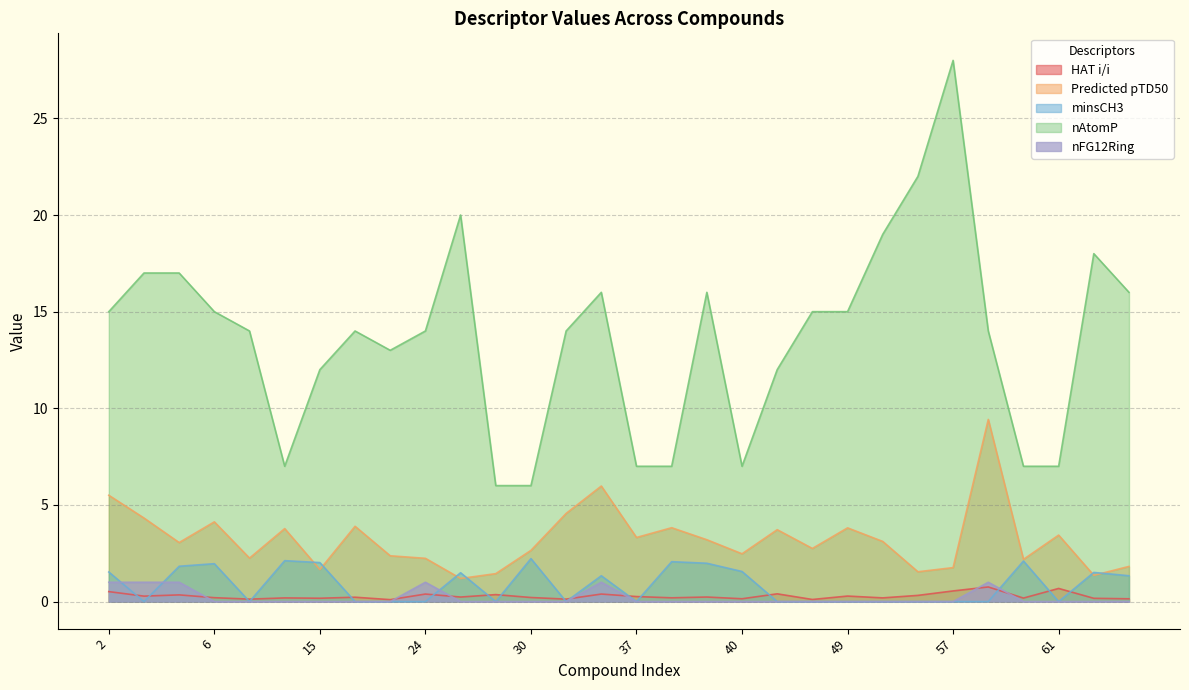

Rank the series by their maximum value, from highest to lowest.

nAtomP, Predicted pTD50, minsCH3, nFG12Ring, HAT i/i